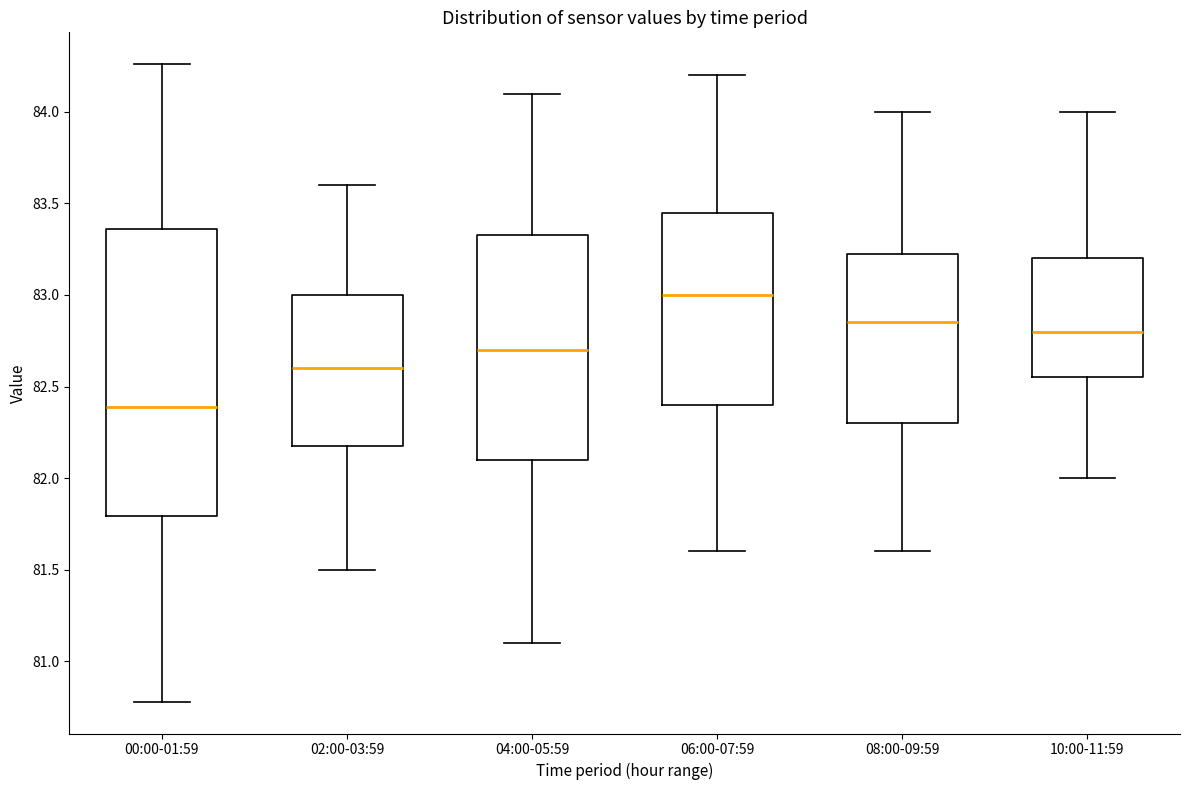

Which box's median line is the highest?

06:00-07:59